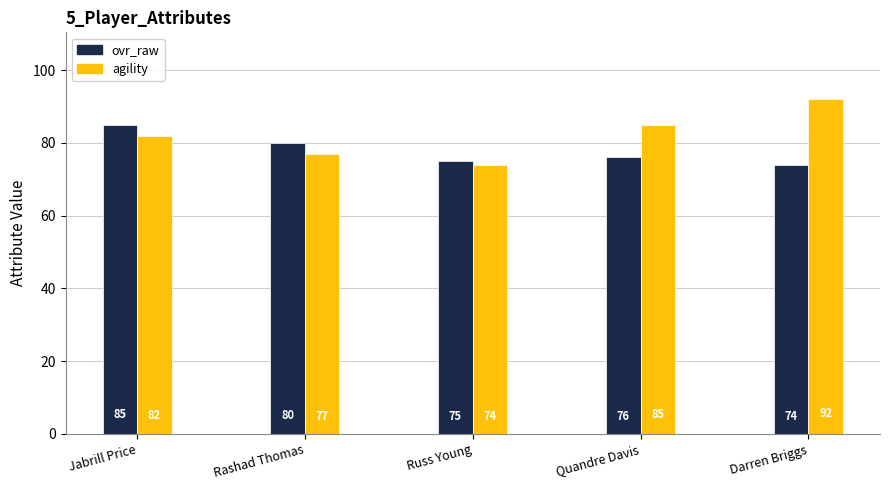

Which series has the widest spread of values?

agility